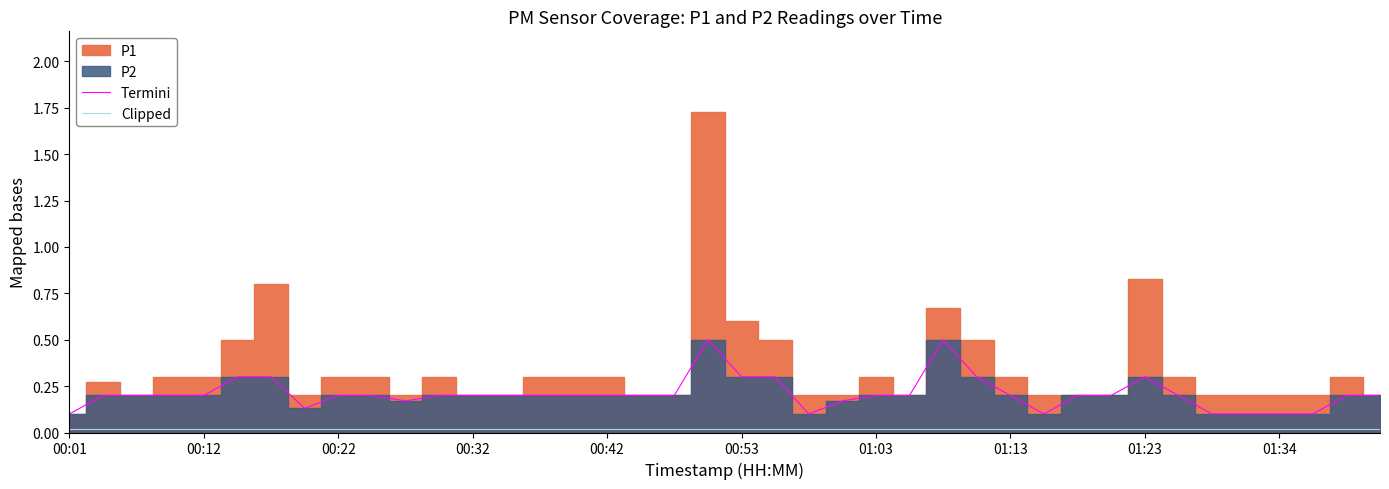

The Termini series shows 0.2 at 01:03. True or false?

True